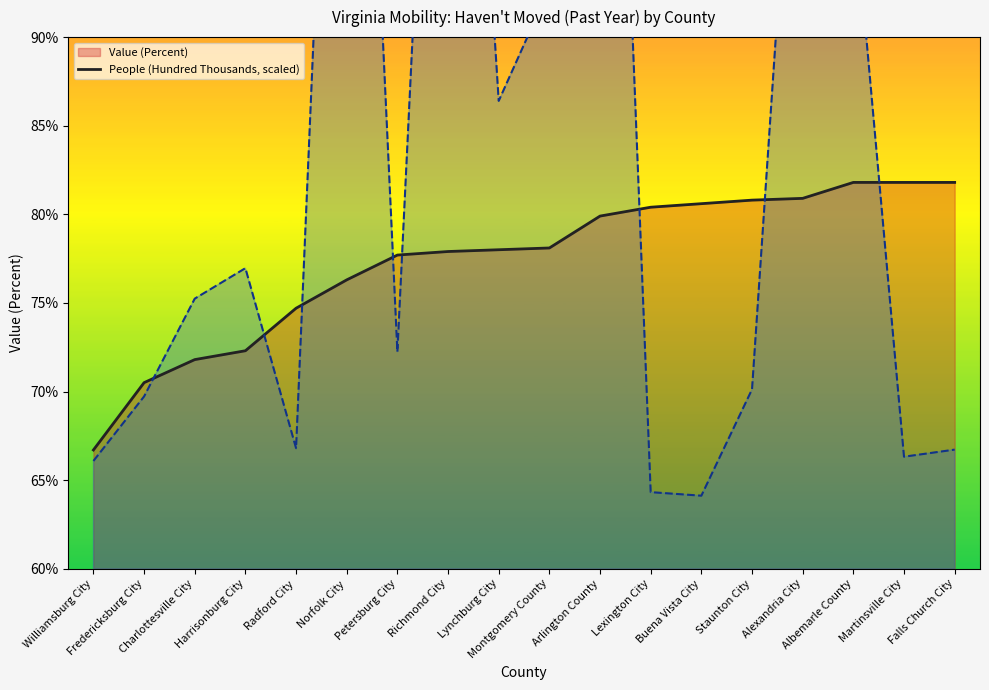

True or false: Value (Percent) line and People line (scaled) intersect in this chart.

True